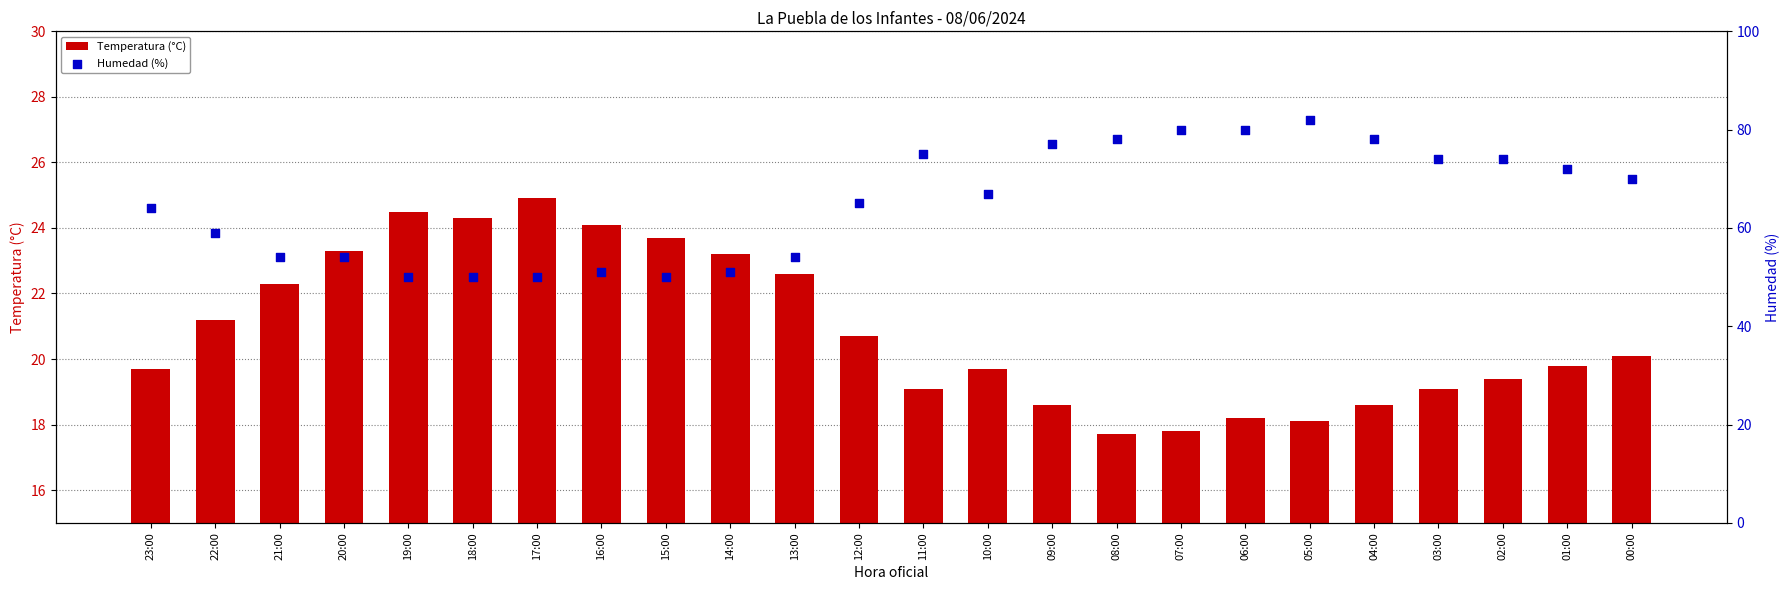

Which series contains the lowest Y value?

Temperatura (°C)